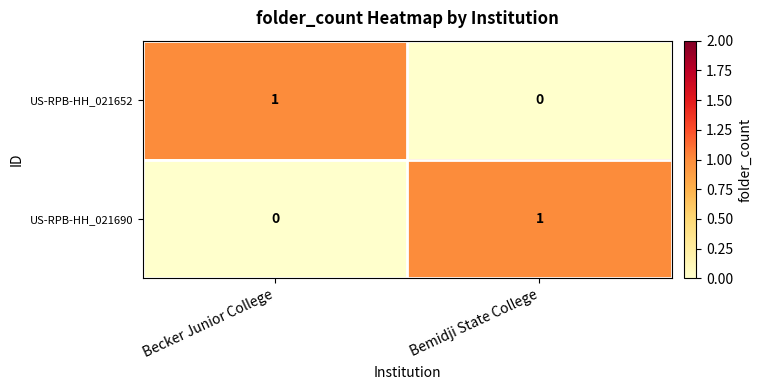

True or false: US-RPB-HH_021652 has a value of 1 at Bemidji State College.

False